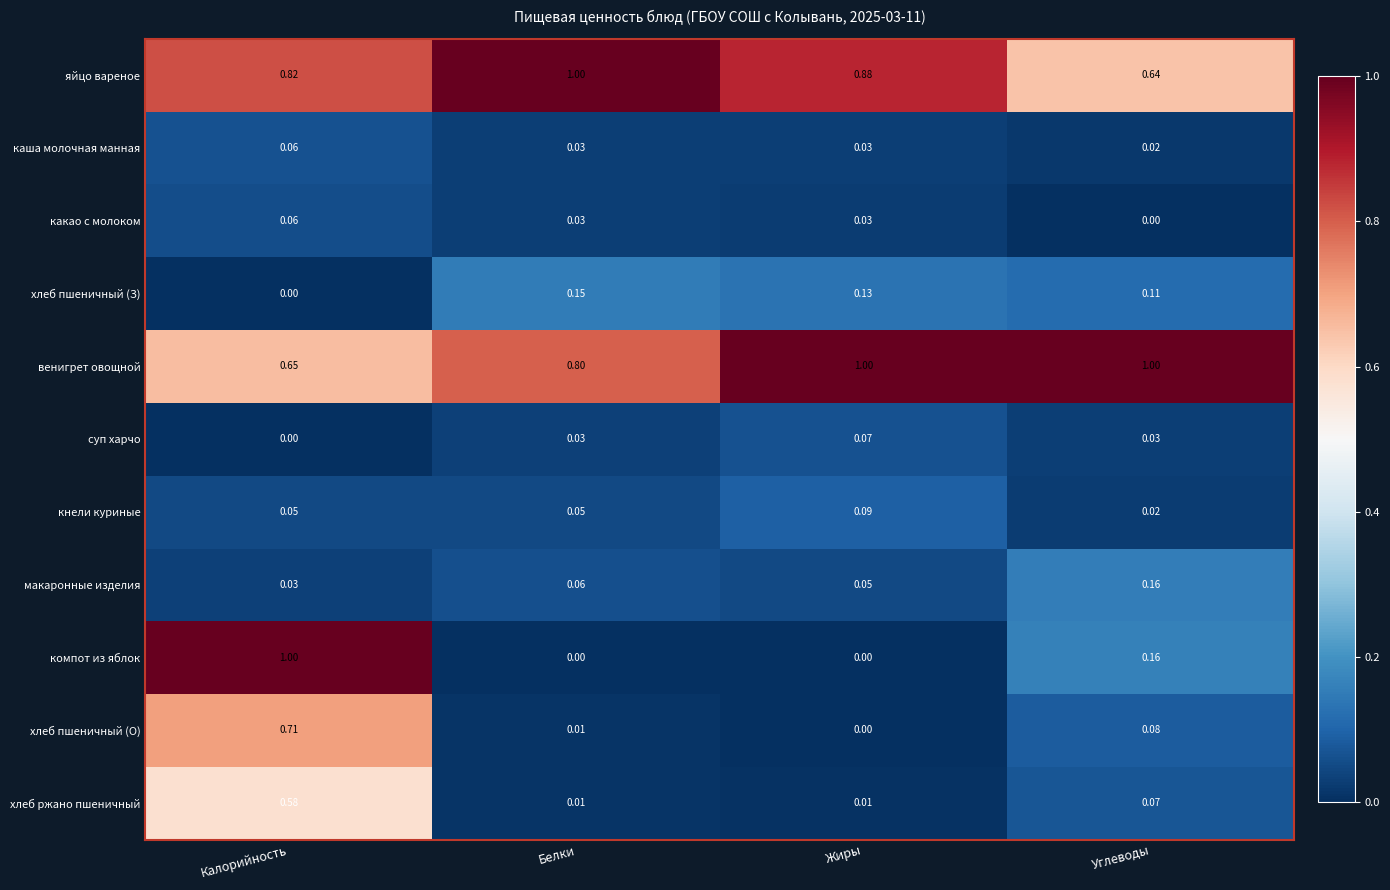

At which label is хлеб пшеничный (З) closest to 0?

Калорийность